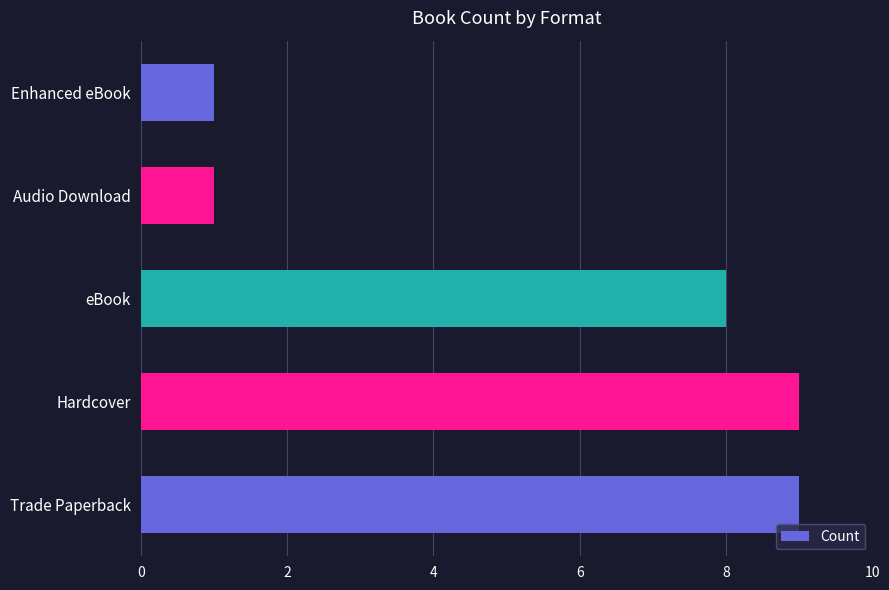

Count the values in the range 1 to 9.

5